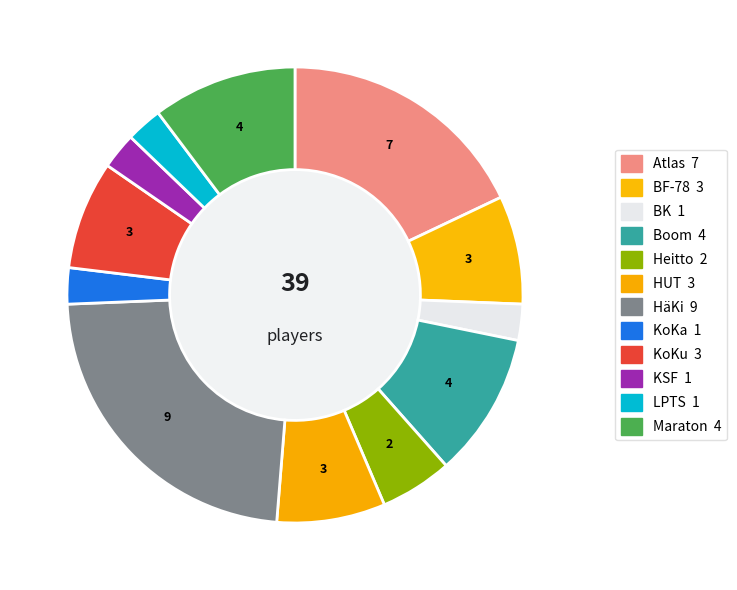

How much of the chart is everything except KSF?

97.4%